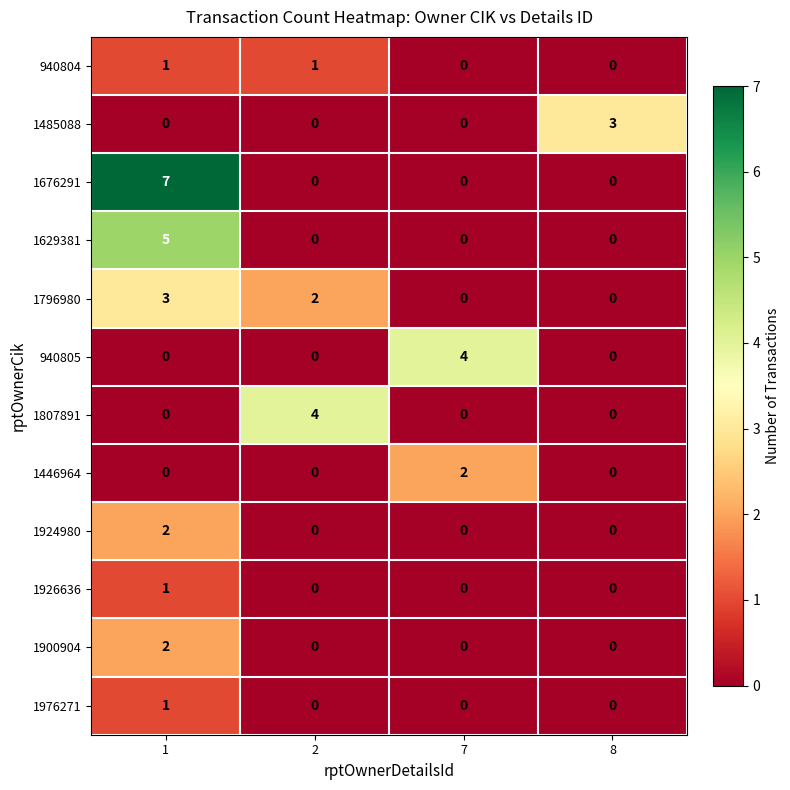

At which category is the sum across all series the highest?

1